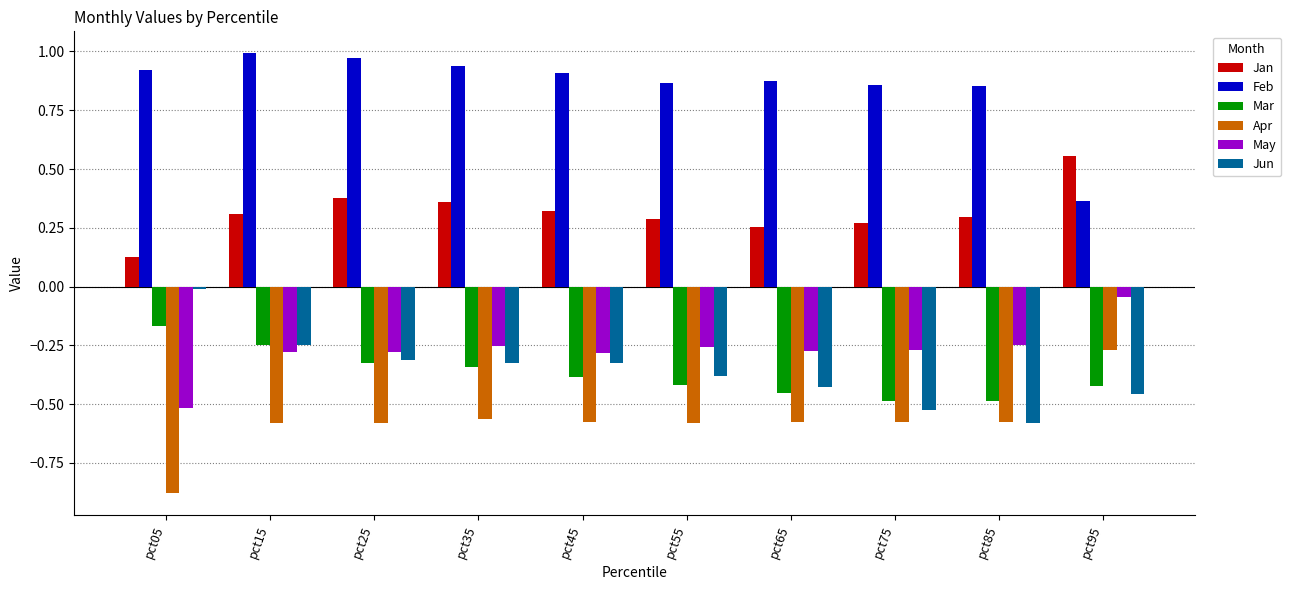

What is the difference between the highest and lowest values at pct35?

1.5